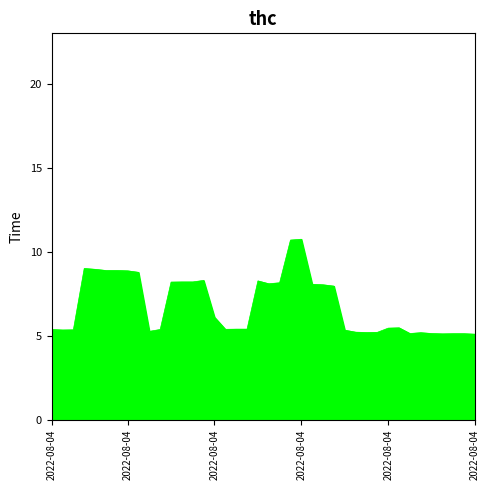

What is the maximum value shown in the chart?

10.8